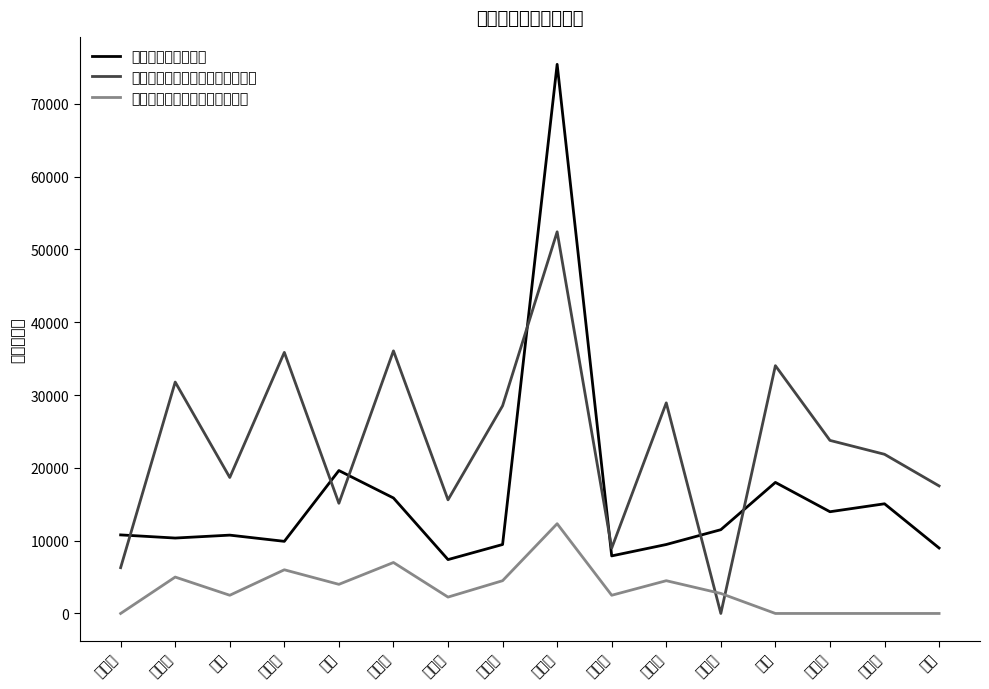

Does the chart have visible grid lines?

No